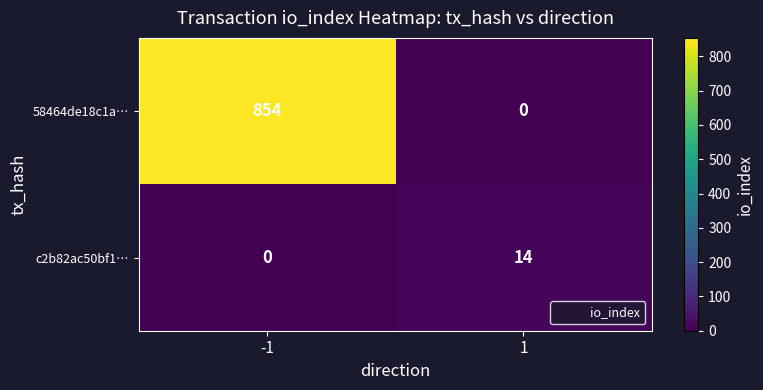

How many categories are shown in the chart?

2